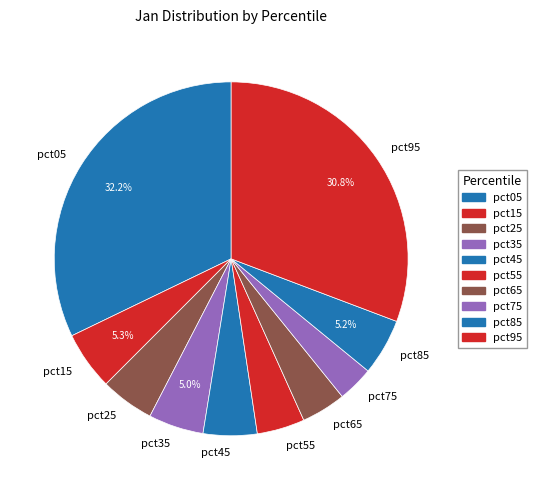

Is there any slice that represents more than half of the pie?

No